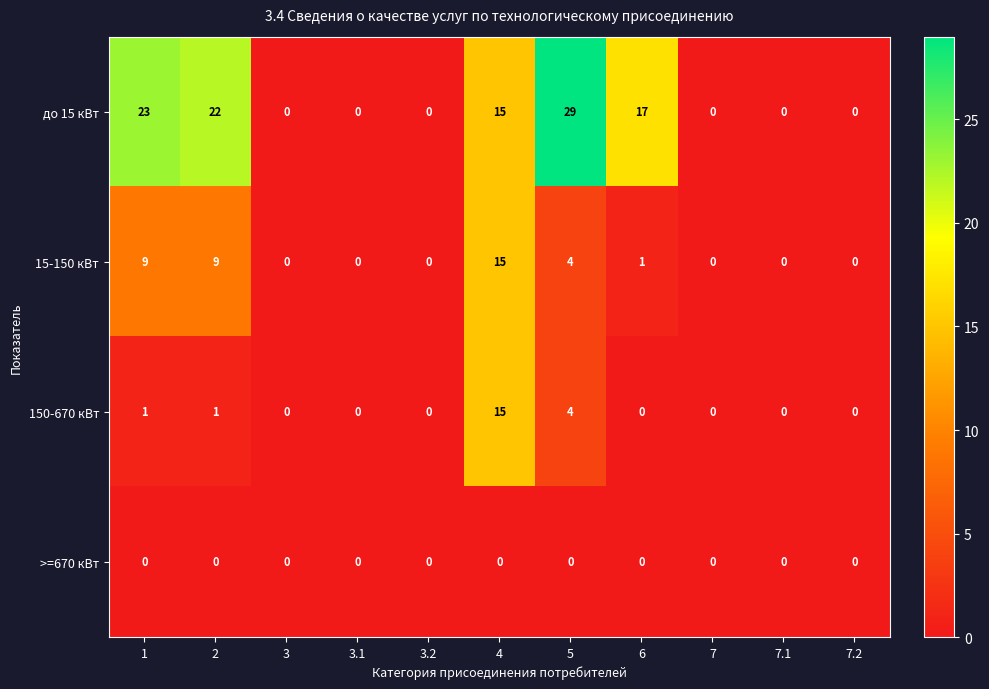

What is the spread (max minus min) of values at 4?

15